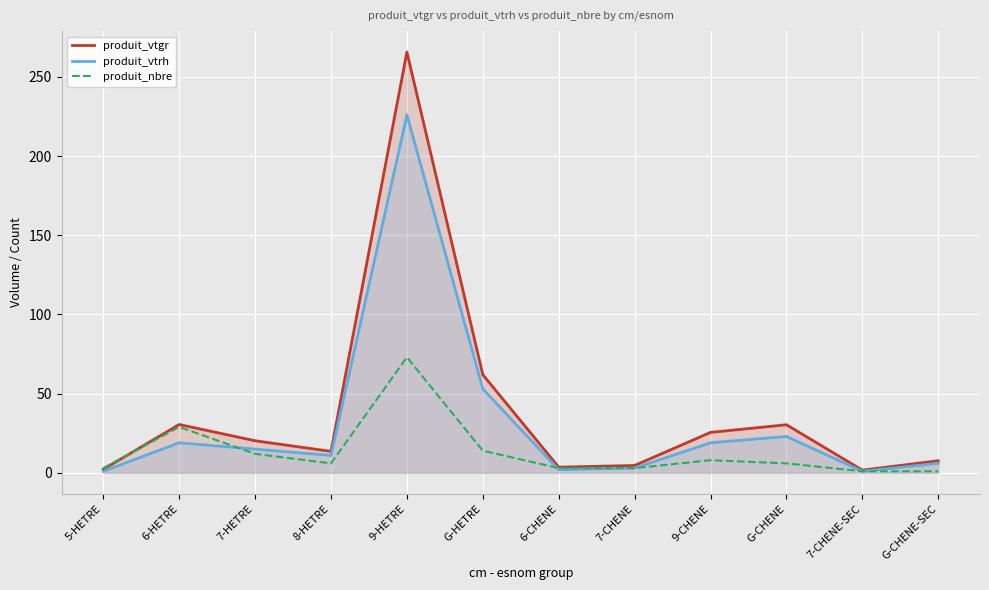

At which category does produit_vtrh reach its first local valley?

8-HETRE